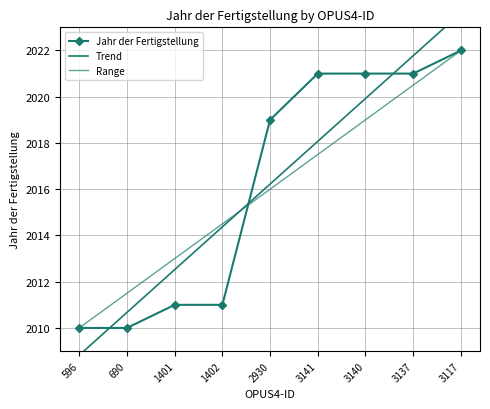

What is the sum of the values at 3140 and 1402?

4032